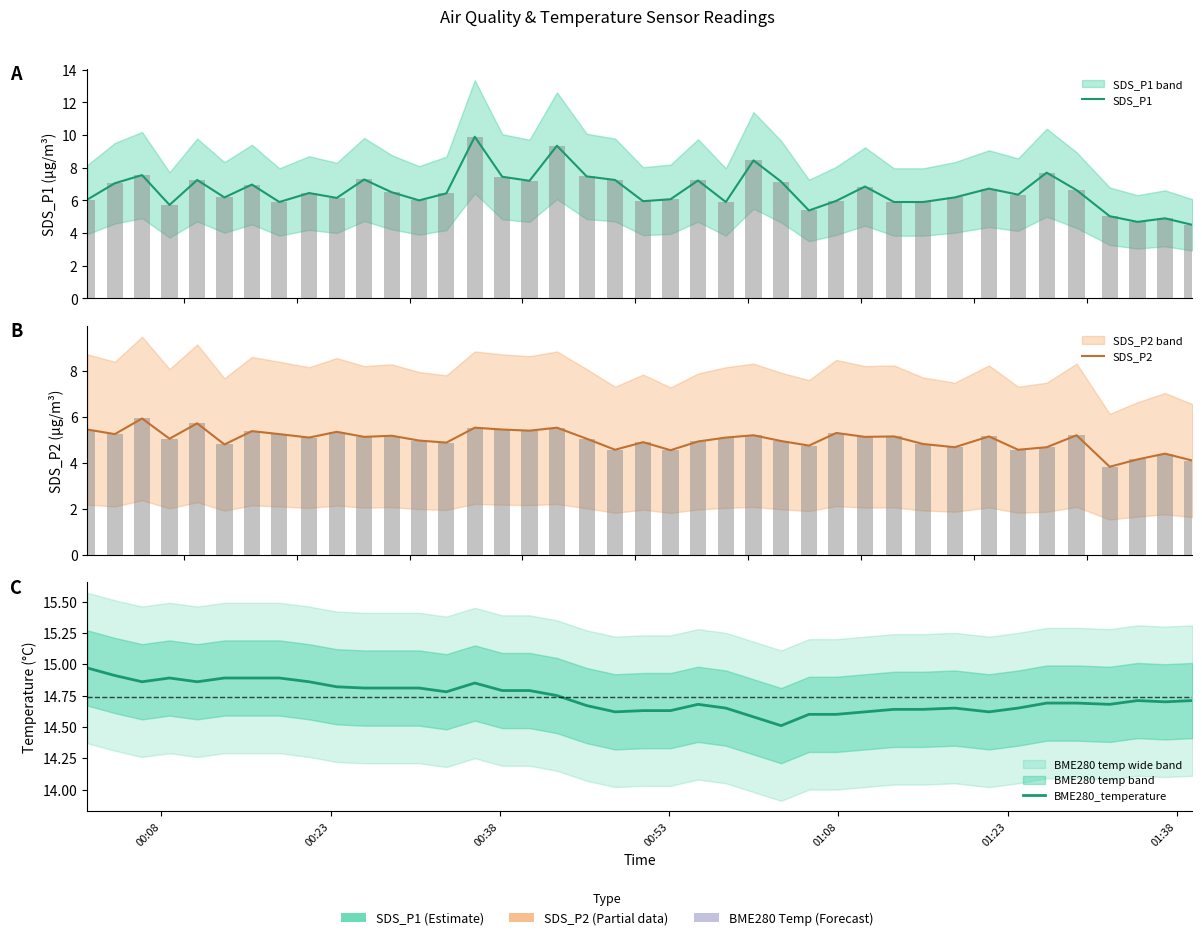

Reading left to right, extract all data points from this chart.

SDS_P1: 6.0	7.0	7.5	5.7	7.2	6.2	7.0	5.9	6.5	6.2	7.3	6.5	6.0	6.4	9.9	7.5	7.2	9.3	7.5	7.2	6.0	6.1	7.2	5.9	8.4	7.2	5.4	6.0	6.8	5.9	5.9	6.2	6.7	6.3	7.7	6.6	5.0	4.7	4.9	4.5
SDS_P2: 5.5	5.2	5.9	5.0	5.7	4.8	5.4	5.2	5.1	5.3	5.1	5.2	5.0	4.9	5.5	5.5	5.4	5.5	5.0	4.6	4.9	4.5	4.9	5.1	5.2	5.0	4.8	5.3	5.1	5.2	4.8	4.7	5.2	4.6	4.7	5.2	3.8	4.2	4.4	4.1
BME280_temperature: 15.0	14.9	14.9	14.9	14.9	14.9	14.9	14.9	14.9	14.8	14.8	14.8	14.8	14.8	14.8	14.8	14.8	14.8	14.7	14.6	14.6	14.6	14.7	14.7	14.6	14.5	14.6	14.6	14.6	14.6	14.6	14.7	14.6	14.7	14.7	14.7	14.7	14.7	14.7	14.7